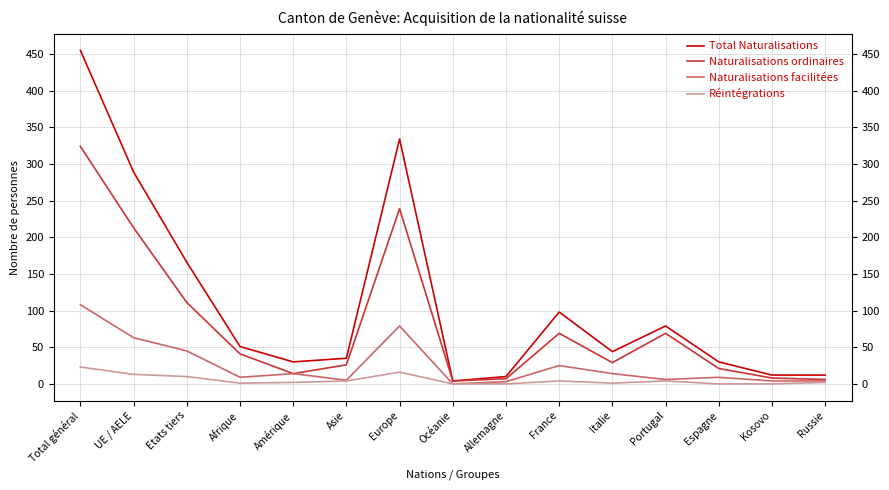

List the series in order of their peak value, lowest first.

Réintégrations, Naturalisations facilitées, Naturalisations ordinaires, Total Naturalisations